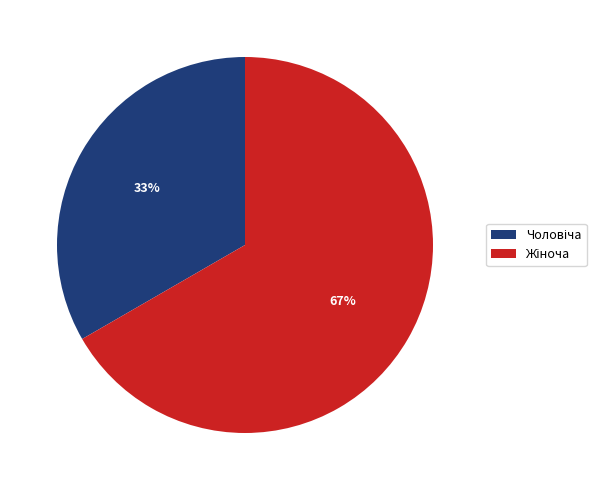

Is there any slice that represents more than half of the pie?

Yes